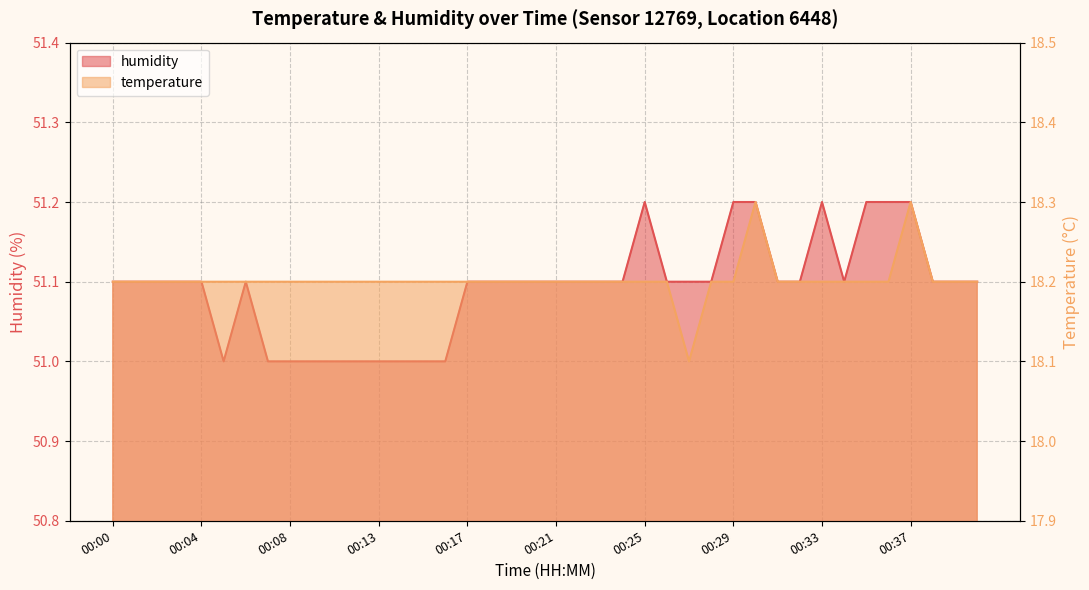

Read the humidity value at 00:18.

51.1